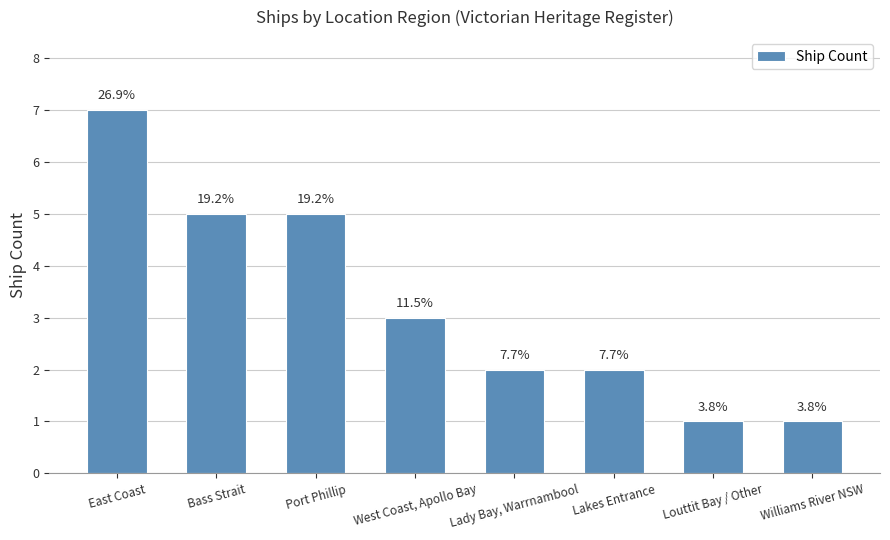

Does the chart contain any negative values?

No